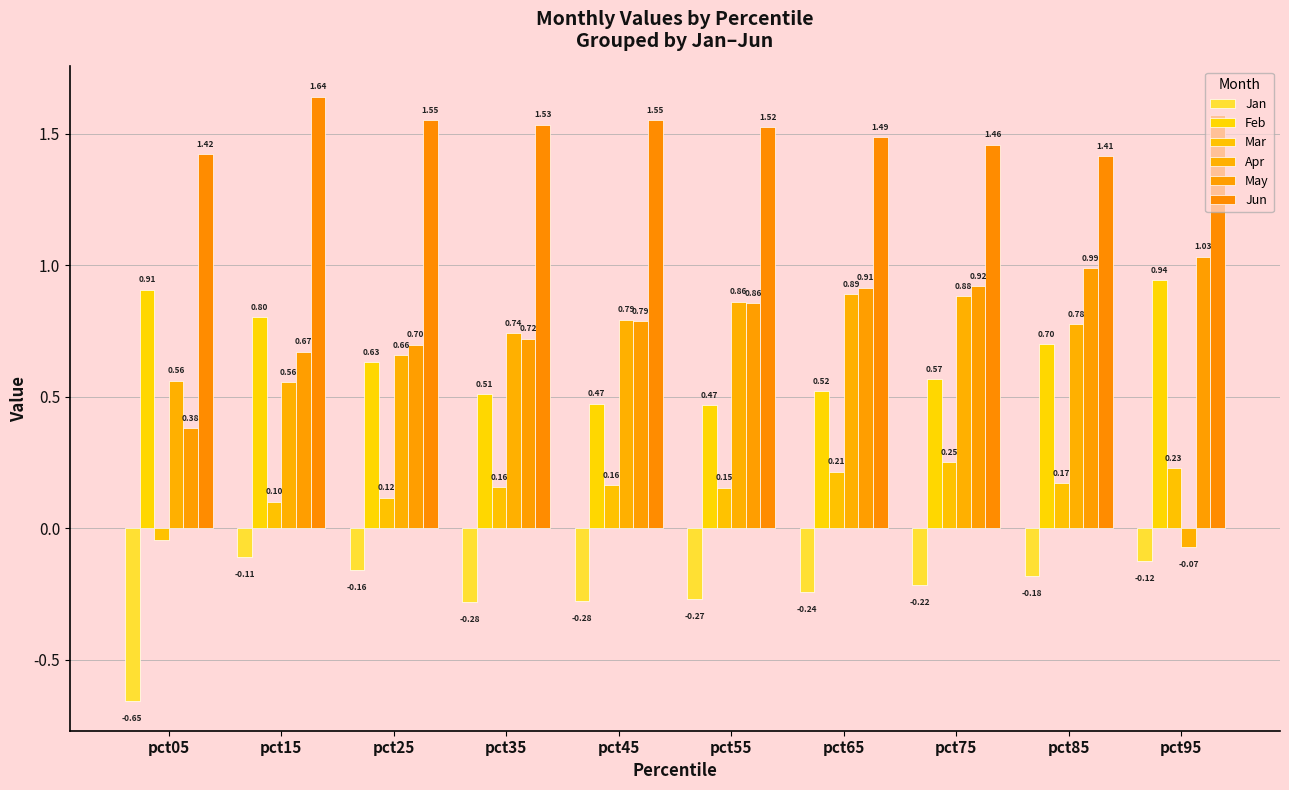

What is the sum of all May values?

8.0